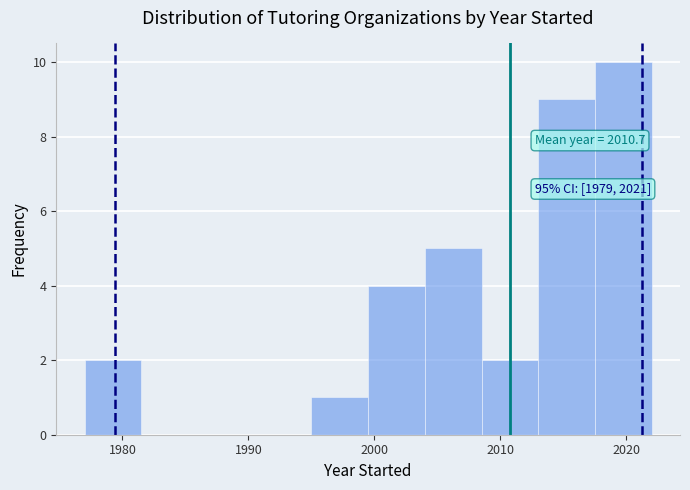

Which range on the x-axis has the tallest bar?

2017.5 to 2022.0